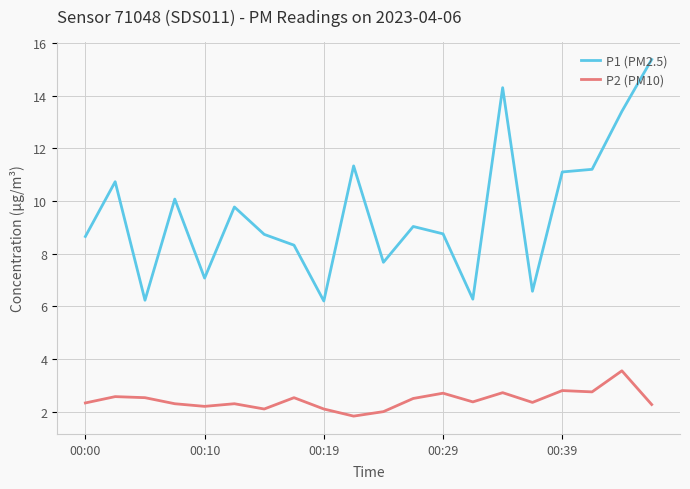

Which series has the largest range (max minus min)?

P1 (PM2.5)